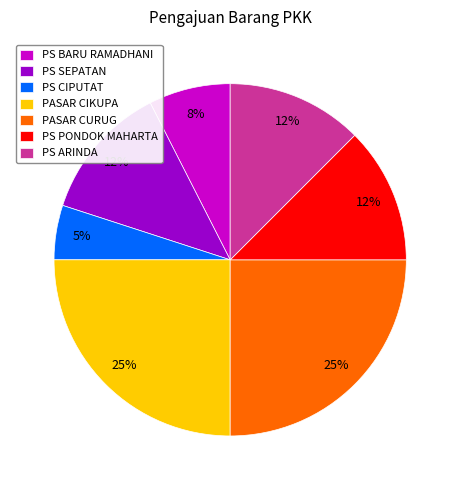

Which has a higher value, PASAR CIKUPA or PS CIPUTAT?

PASAR CIKUPA